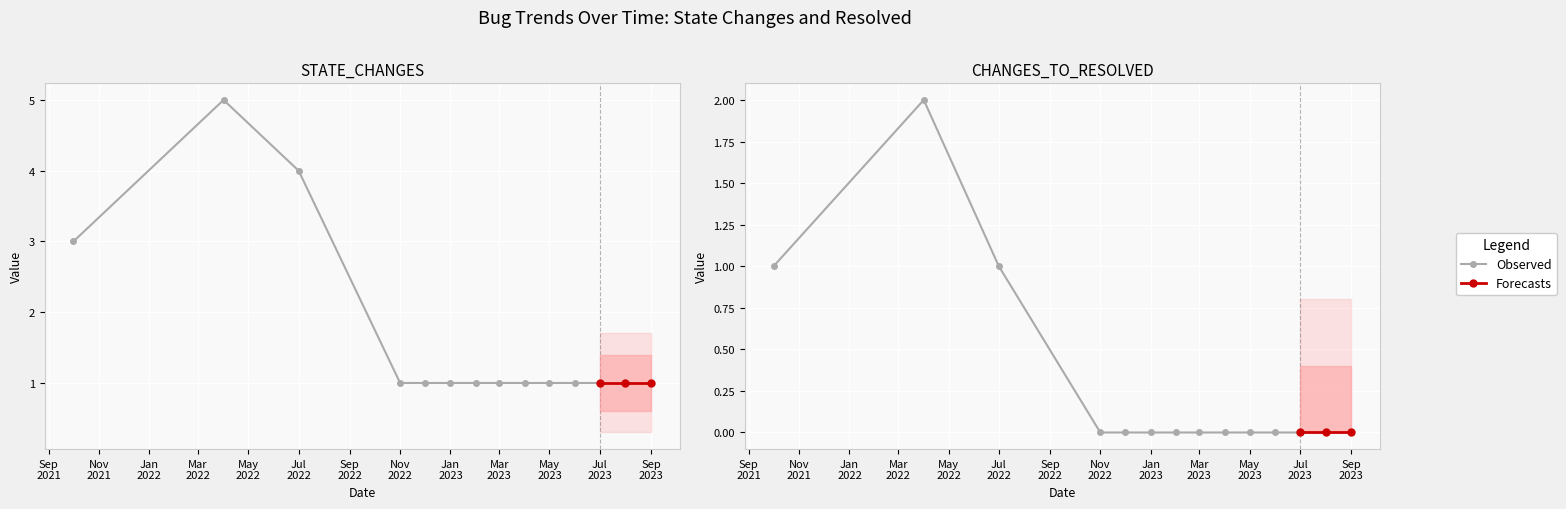

How many data points in CHANGES_TO_RESOLVED are above 0?

3